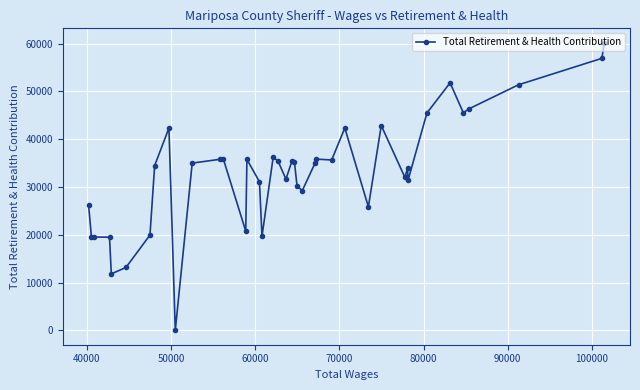

What is the average value?

33172